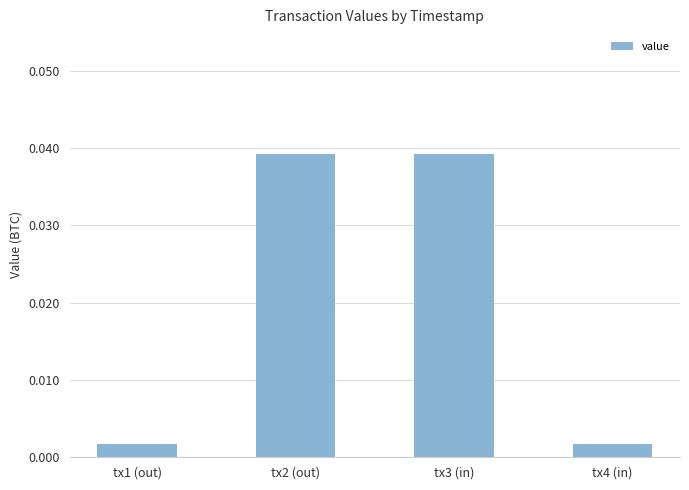

Between tx3 (in) and tx1 (out), which is larger?

tx3 (in)